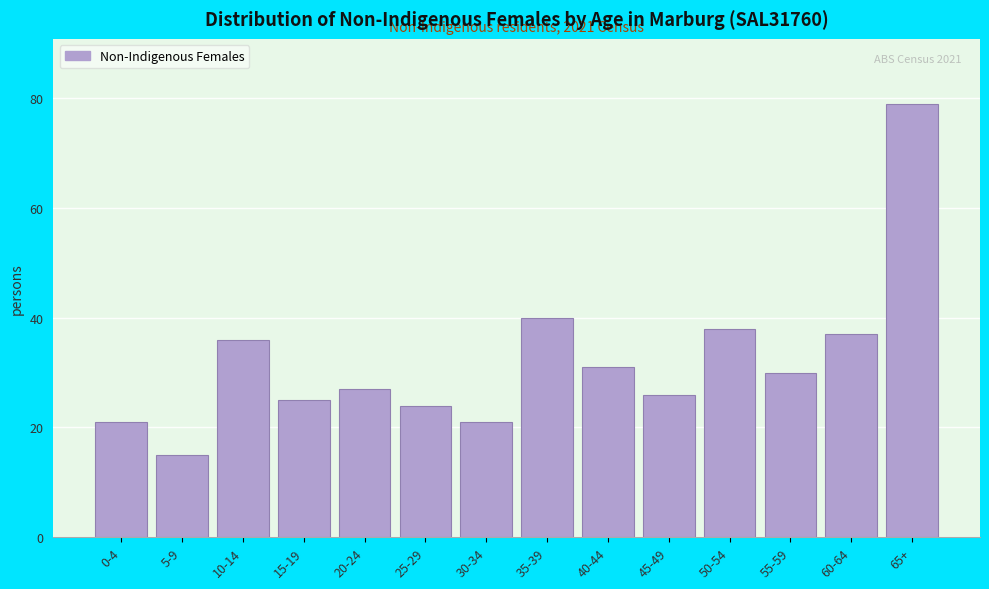

Reading left to right, transcribe all the data shown in this chart.

21	15	36	25	27	24	21	40	31	26	38	30	37	79